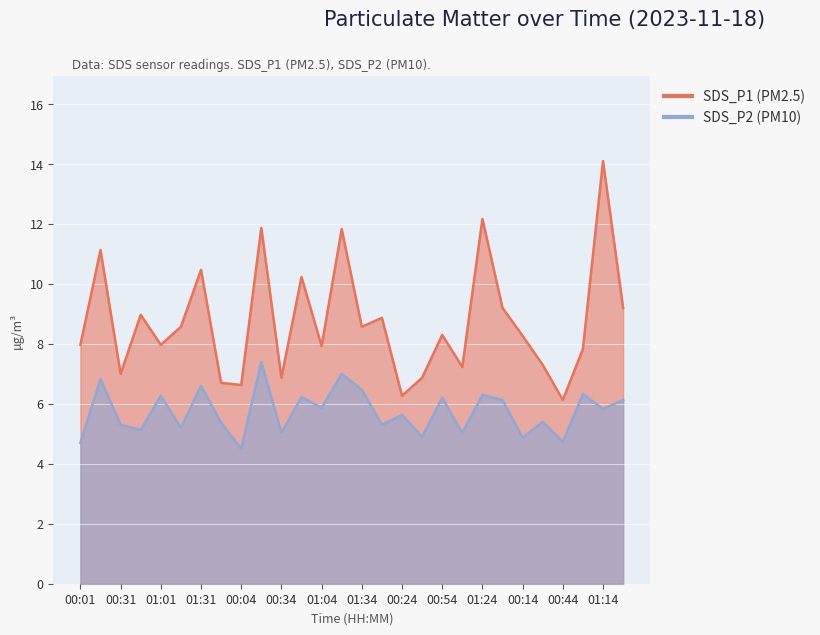

Reading right to left, what are all the values shown in this chart?

SDS_P1: 9.2	14.1	7.8	6.1	7.3	8.3	9.2	12.2	7.2	8.3	6.9	6.3	8.9	8.6	11.8	7.9	10.2	6.9	11.9	6.6	6.7	10.5	8.6	8.0	9.0	7.0	11.1	8.0
SDS_P2: 6.1	5.8	6.3	4.7	5.4	4.9	6.1	6.3	5.0	6.2	4.9	5.6	5.3	6.5	7.0	5.9	6.2	5.0	7.4	4.5	5.4	6.6	5.2	6.3	5.1	5.3	6.8	4.7